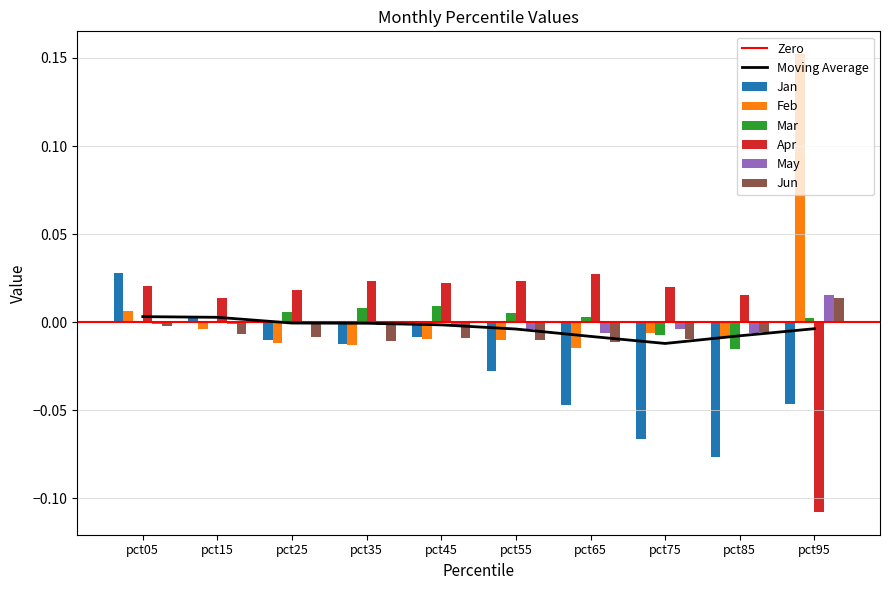

Count the Apr values in the range 0 to 1.

9